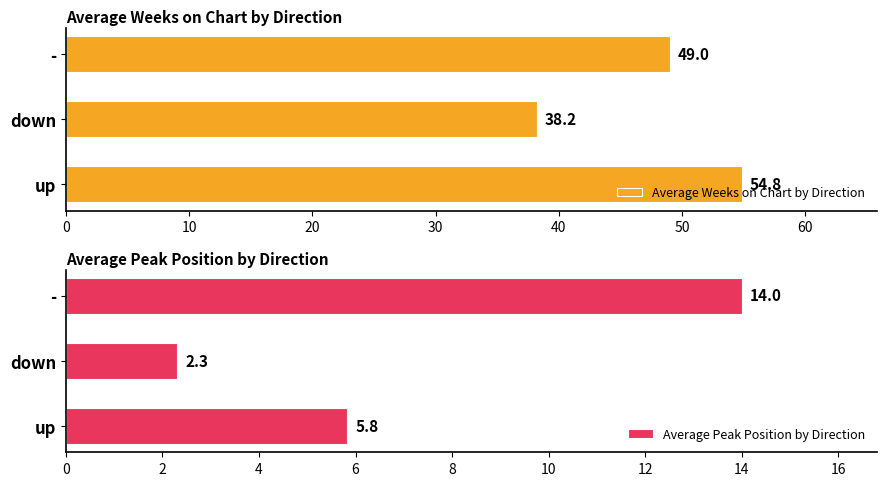

Which series has the largest total across all categories?

Average Weeks on Chart by Direction